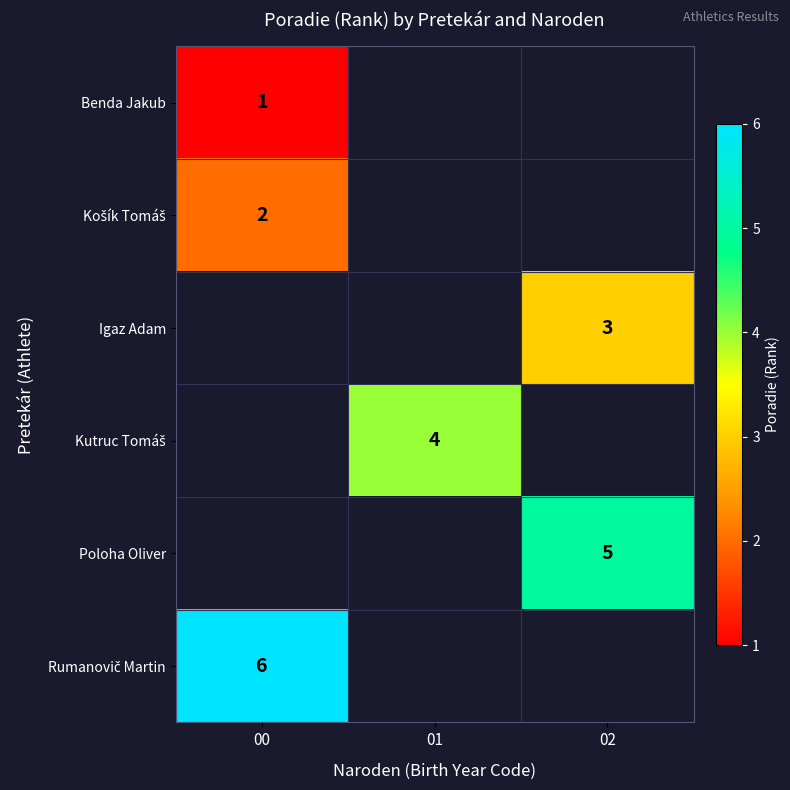

Rank the categories by Benda Jakub value from lowest to highest.

00, 01, 02